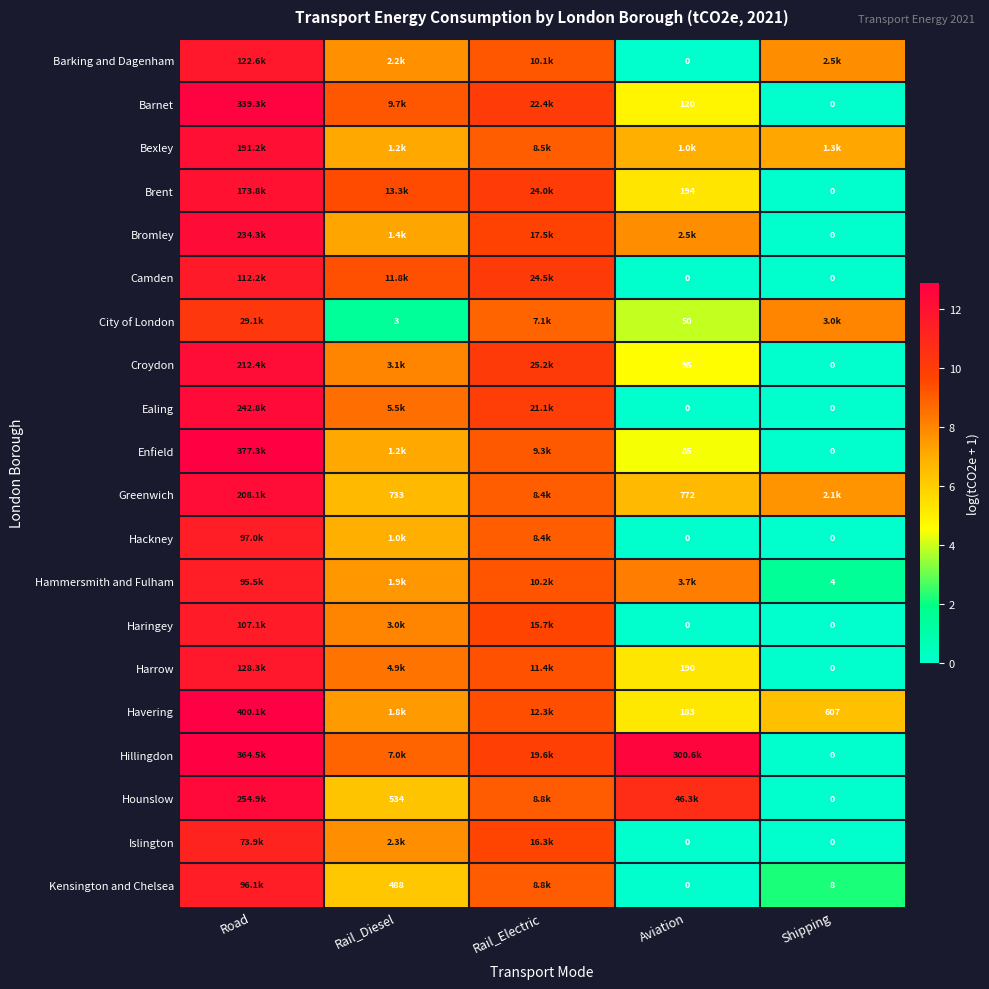

At which label does Barnet first exceed 9?

Road